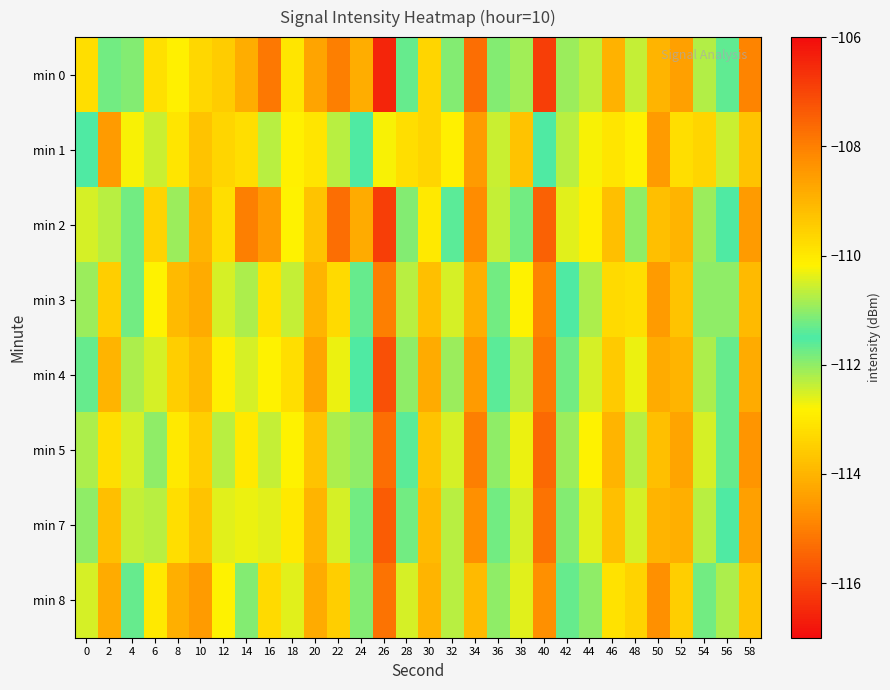

Reading left to right, transcribe all the data shown in this chart.

min 0: 0=-109.8	2=-111.8	4=-111.1	6=-113.1	8=-112.9	10=-113.3	12=-113.6	14=-114.2	16=-115.1	18=-113.1	20=-114.3	22=-115.0	24=-114.1	26=-116.5	28=-111.7	30=-113.4	32=-111.1	34=-107.7	36=-111.1	38=-110.9	40=-106.9	42=-110.9	44=-110.6	46=-108.9	48=-112.4	50=-114.0	52=-108.6	54=-110.7	56=-111.4	58=-108.1
min 1: 0=-111.5	2=-114.5	4=-110.2	6=-110.6	8=-113.1	10=-113.7	12=-113.4	14=-109.8	16=-112.3	18=-112.9	20=-113.1	22=-112.3	24=-111.5	26=-110.2	28=-109.8	30=-113.4	32=-112.9	34=-114.5	36=-110.6	38=-113.7	40=-111.5	42=-112.3	44=-110.2	46=-113.1	48=-112.9	50=-114.5	52=-109.8	54=-113.4	56=-110.6	58=-113.7
min 2: 0=-110.5	2=-112.3	4=-111.8	6=-113.4	8=-112.1	10=-114.0	12=-113.2	14=-115.0	16=-114.5	18=-112.8	20=-113.7	22=-115.3	24=-114.2	26=-116.1	28=-111.9	30=-113.0	32=-111.4	34=-108.2	36=-110.6	38=-111.2	40=-107.5	42=-110.4	44=-110.1	46=-109.2	48=-112.0	50=-113.8	52=-109.0	54=-110.9	56=-111.5	58=-108.5
min 3: 0=-112.1	2=-113.5	4=-111.2	6=-112.8	8=-113.9	10=-114.2	12=-112.5	14=-110.8	16=-113.1	18=-112.4	20=-114.0	22=-113.3	24=-111.7	26=-115.0	28=-112.3	30=-113.8	32=-110.5	34=-108.9	36=-111.8	38=-110.2	40=-108.1	42=-111.5	44=-110.8	46=-109.7	48=-113.2	50=-114.5	52=-109.3	54=-111.0	56=-112.0	58=-109.1
min 4: 0=-111.3	2=-114.0	4=-110.8	6=-112.5	8=-113.5	10=-113.9	12=-112.9	14=-110.5	16=-112.8	18=-113.2	20=-114.3	22=-112.7	24=-111.5	26=-115.8	28=-112.0	30=-114.2	32=-110.9	34=-108.5	36=-111.4	38=-110.7	40=-107.9	42=-111.2	44=-110.5	46=-109.4	48=-112.7	50=-114.2	52=-109.0	54=-110.8	56=-111.7	58=-108.8
min 5: 0=-110.8	2=-113.2	4=-110.5	6=-112.0	8=-113.0	10=-113.5	12=-112.3	14=-110.0	16=-112.4	18=-112.8	20=-113.7	22=-112.2	24=-111.0	26=-115.3	28=-111.6	30=-113.7	32=-110.5	34=-108.0	36=-111.0	38=-110.3	40=-107.6	42=-110.9	44=-110.2	46=-109.0	48=-112.3	50=-113.8	52=-108.7	54=-110.5	56=-111.3	58=-108.4
min 7: 0=-111.0	2=-113.8	4=-110.6	6=-112.3	8=-113.2	10=-113.7	12=-112.6	14=-110.3	16=-112.6	18=-113.0	20=-114.0	22=-112.5	24=-111.2	26=-115.6	28=-111.8	30=-113.9	32=-110.7	34=-108.3	36=-111.2	38=-110.5	40=-107.8	42=-111.1	44=-110.4	46=-109.2	48=-112.5	50=-114.0	52=-108.9	54=-110.7	56=-111.5	58=-108.6
min 8: 0=-112.5	2=-114.2	4=-111.3	6=-113.0	8=-114.1	10=-114.5	12=-112.8	14=-111.1	16=-113.3	18=-112.6	20=-114.2	22=-113.5	24=-111.9	26=-115.2	28=-112.5	30=-114.0	32=-110.7	34=-109.1	36=-112.0	38=-110.4	40=-108.3	42=-111.7	44=-111.0	46=-109.9	48=-113.4	50=-114.7	52=-109.5	54=-111.2	56=-112.2	58=-109.3